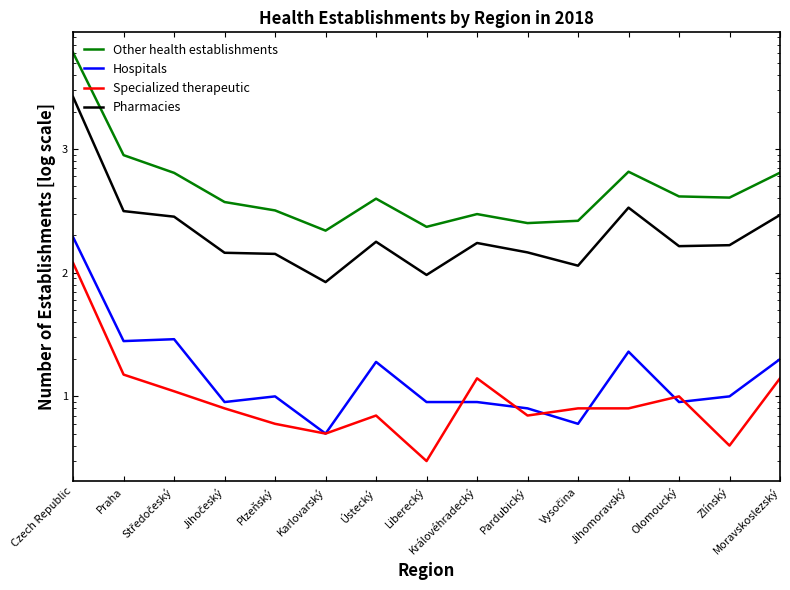

At which label is Other health establishments closest to 3114?

Praha